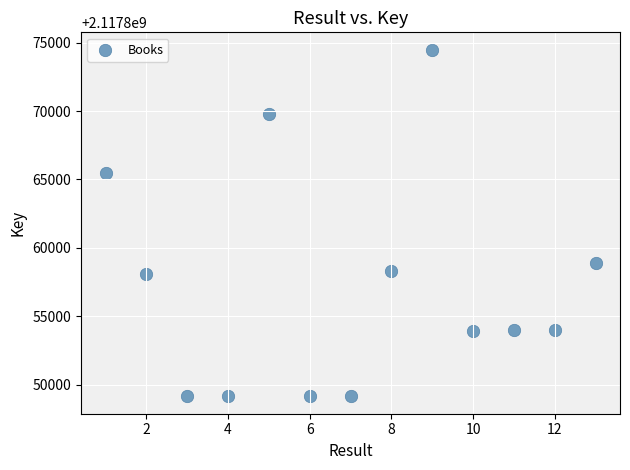

What is the range of X values (max minus min)?

12